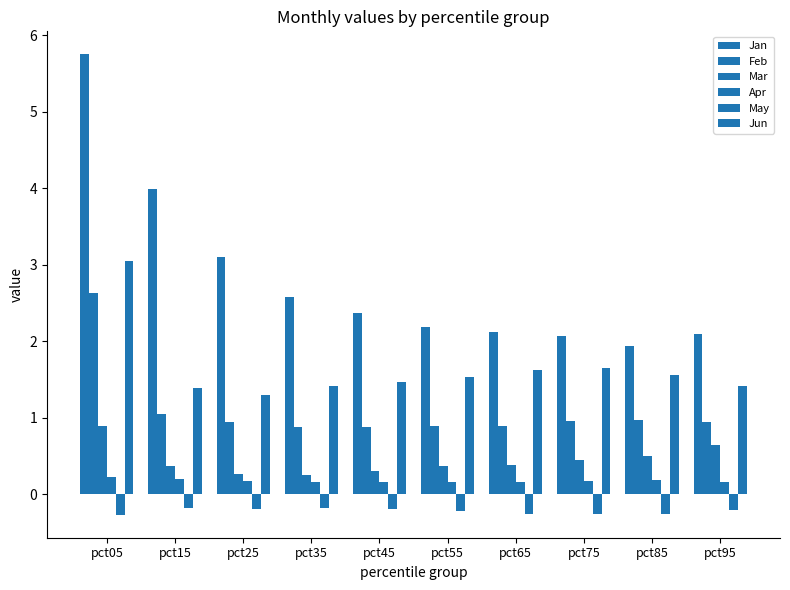

At how many categories does at least one series exceed 0?

10